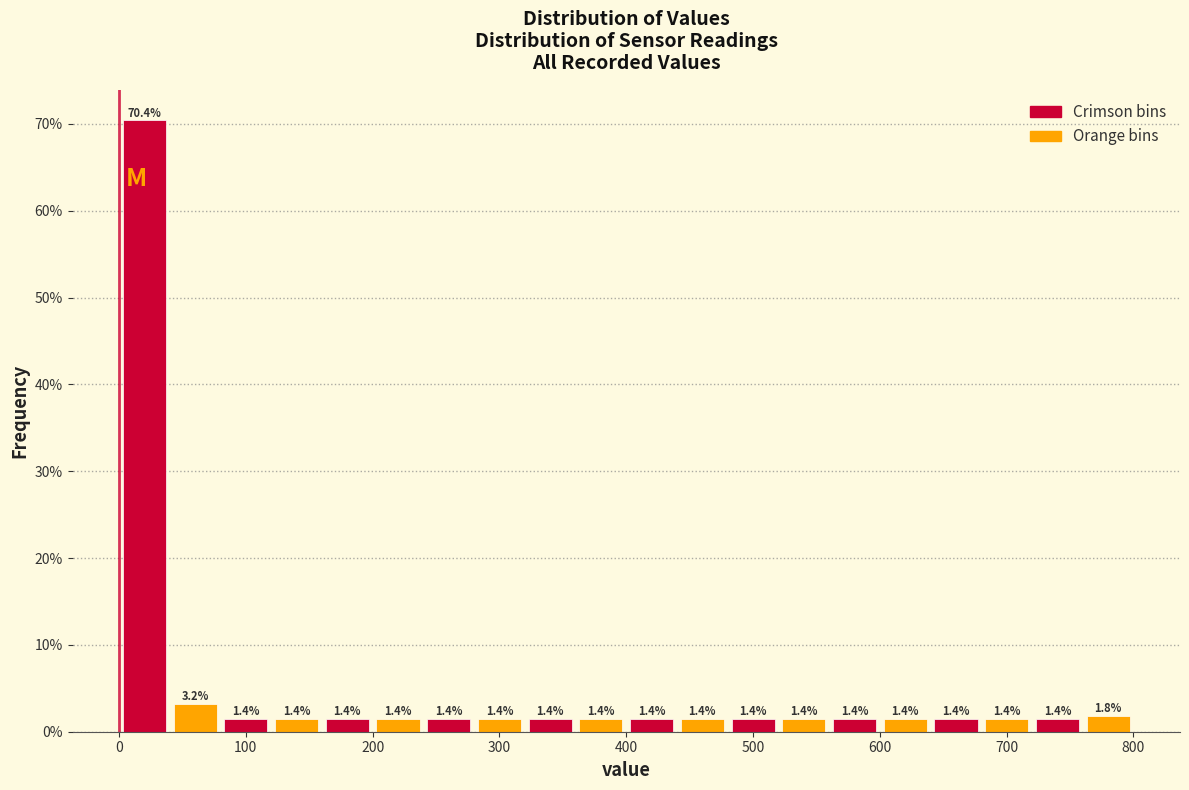

Over which range of the x-axis is the bar tallest?

0 to 40